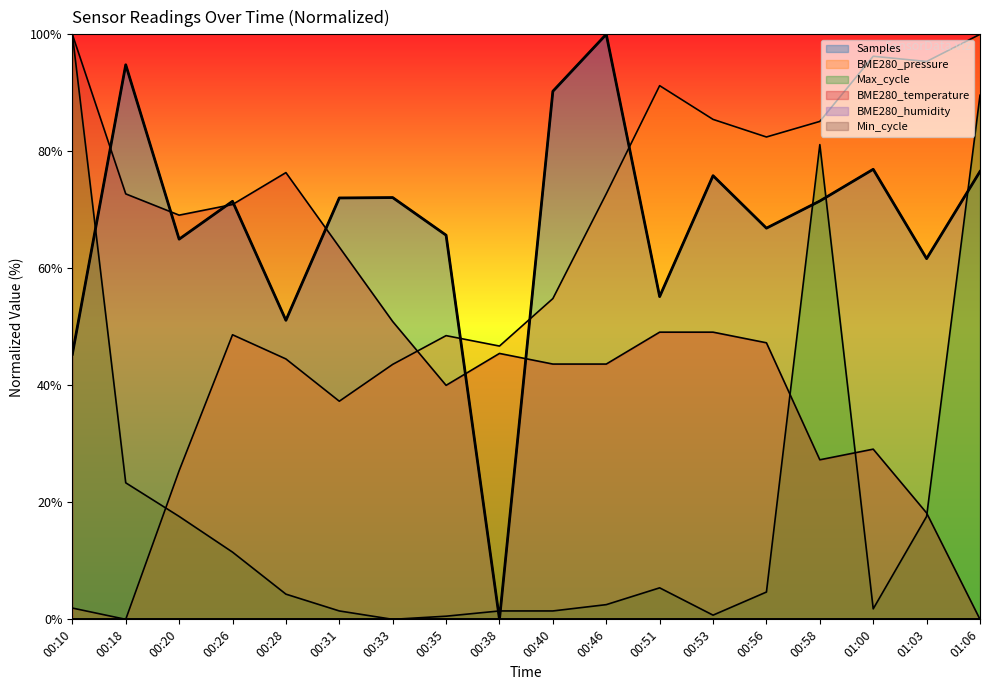

In BME280_pressure, how many points are higher than both neighbors (excluding endpoints)?

4